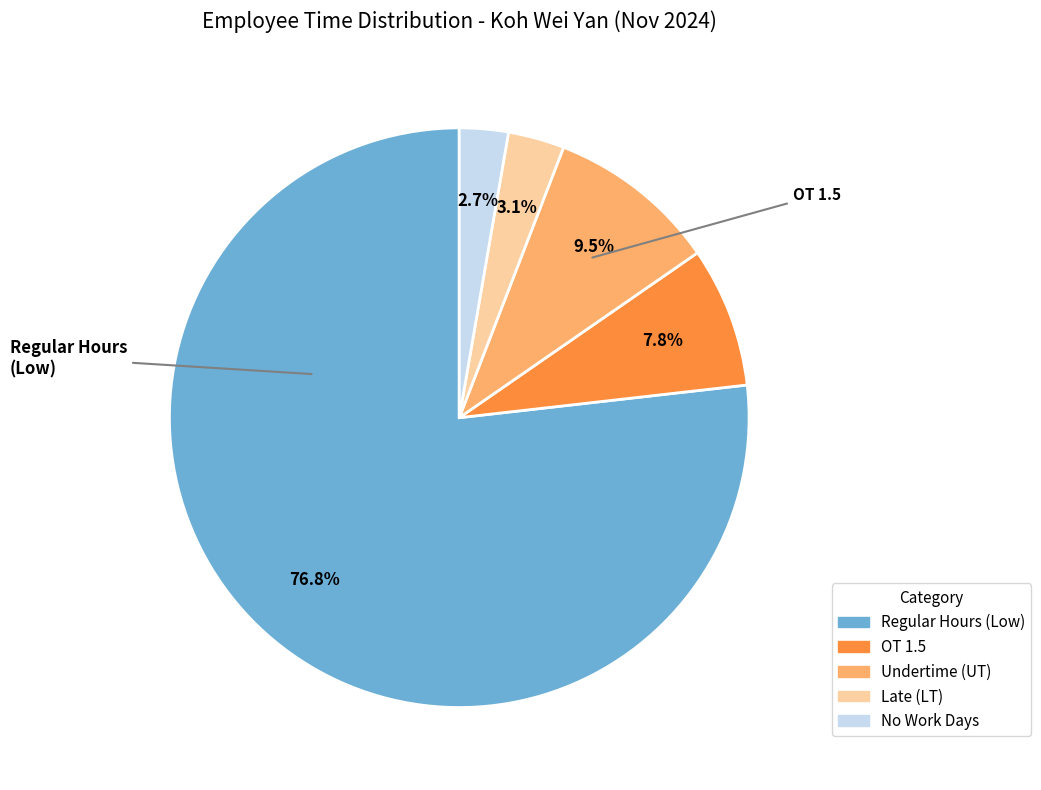

Does any single category account for the majority?

Yes